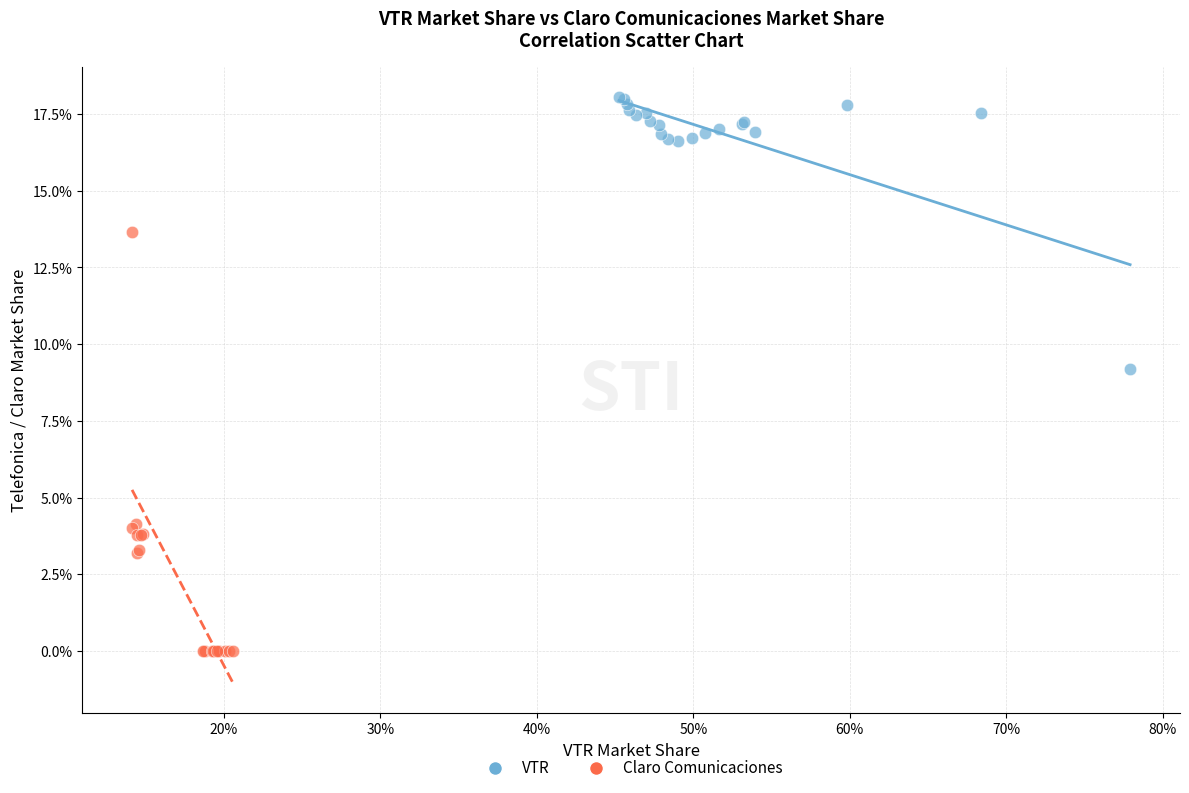

Which series contains the lowest Y value?

Claro Comunicaciones